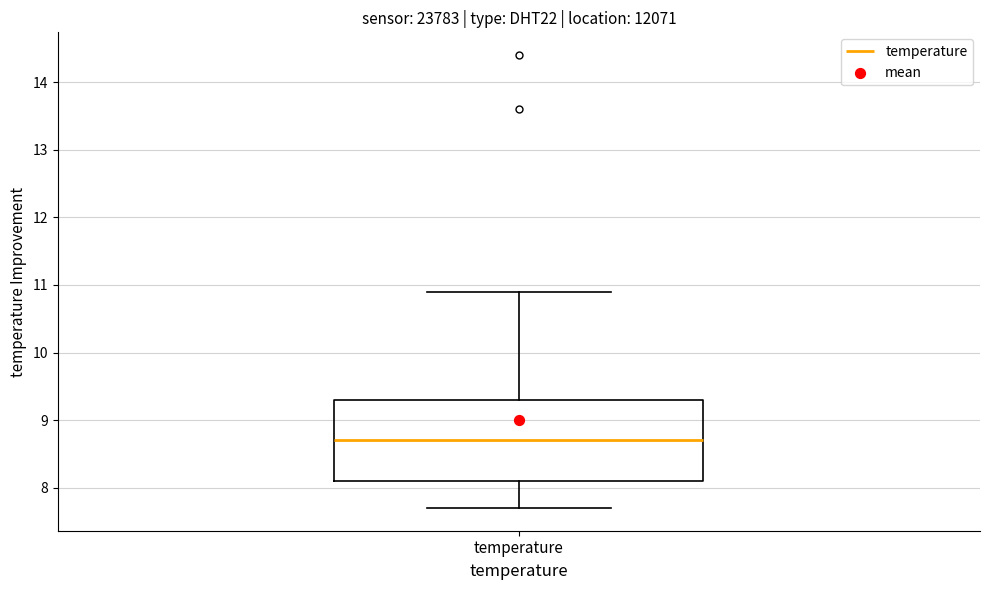

Transcribe this box plot: give where the median line is, the range the box spans, and where the two whiskers end, as read against the y-axis. The values are not printed on the chart, so give them approximately, as read against the axis.

median 8.7, box 8.1 to 9.3, whiskers 7.7 to 10.9